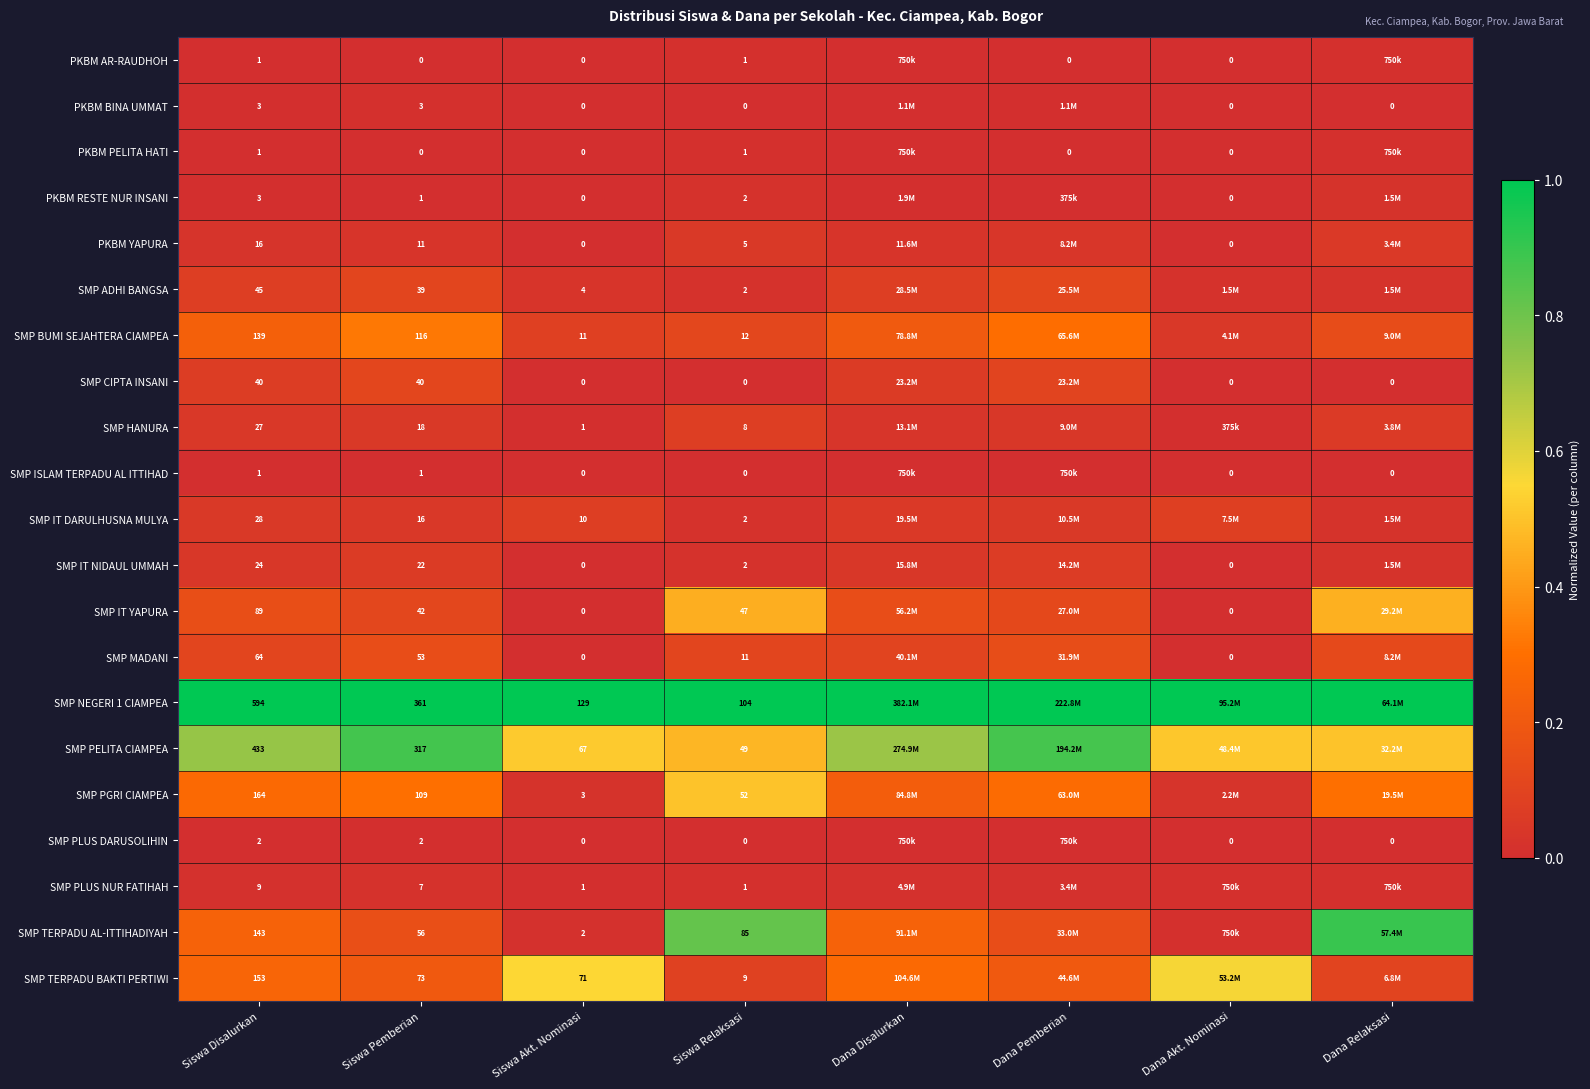

List the series in order of their peak value, highest first.

SMP NEGERI 1 CIAMPEA, SMP TERPADU AL-ITTIHADIYAH, SMP PELITA CIAMPEA, SMP TERPADU BAKTI PERTIWI, SMP PGRI CIAMPEA, SMP IT YAPURA, SMP BUMI SEJAHTERA CIAMPEA, SMP MADANI, SMP ADHI BANGSA, SMP CIPTA INSANI, SMP IT DARULHUSNA MULYA, SMP HANURA, SMP IT NIDAUL UMMAH, PKBM YAPURA, PKBM RESTE NUR INSANI, SMP PLUS NUR FATIHAH, PKBM AR-RAUDHOH, PKBM PELITA HATI, PKBM BINA UMMAT, SMP PLUS DARUSOLIHIN, SMP ISLAM TERPADU AL ITTIHAD